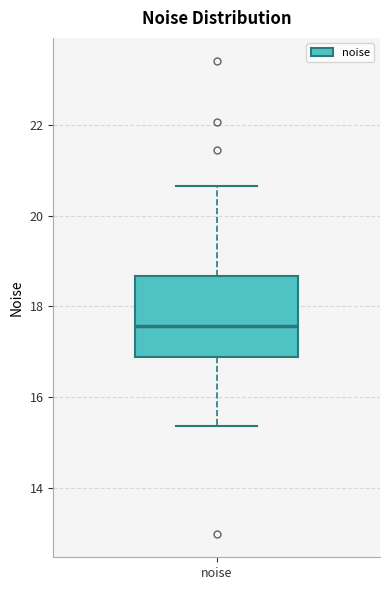

Transcribe this box plot: give where the median line is, the range the box spans, and where the two whiskers end, as read against the y-axis. The values are not printed on the chart, so give them approximately, as read against the axis.

median 17.6, box 16.8 to 18.6, whiskers 15.4 to 20.6